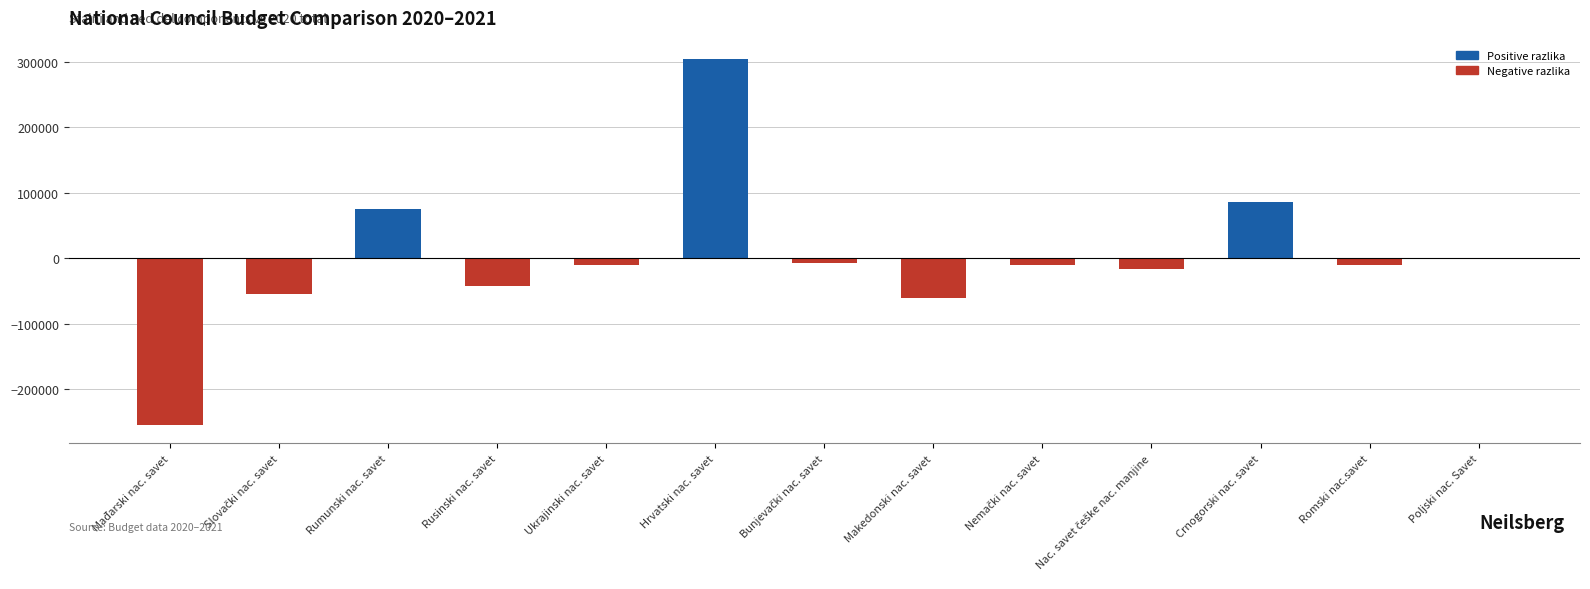

What is the maximum value shown in the chart?

304507.2